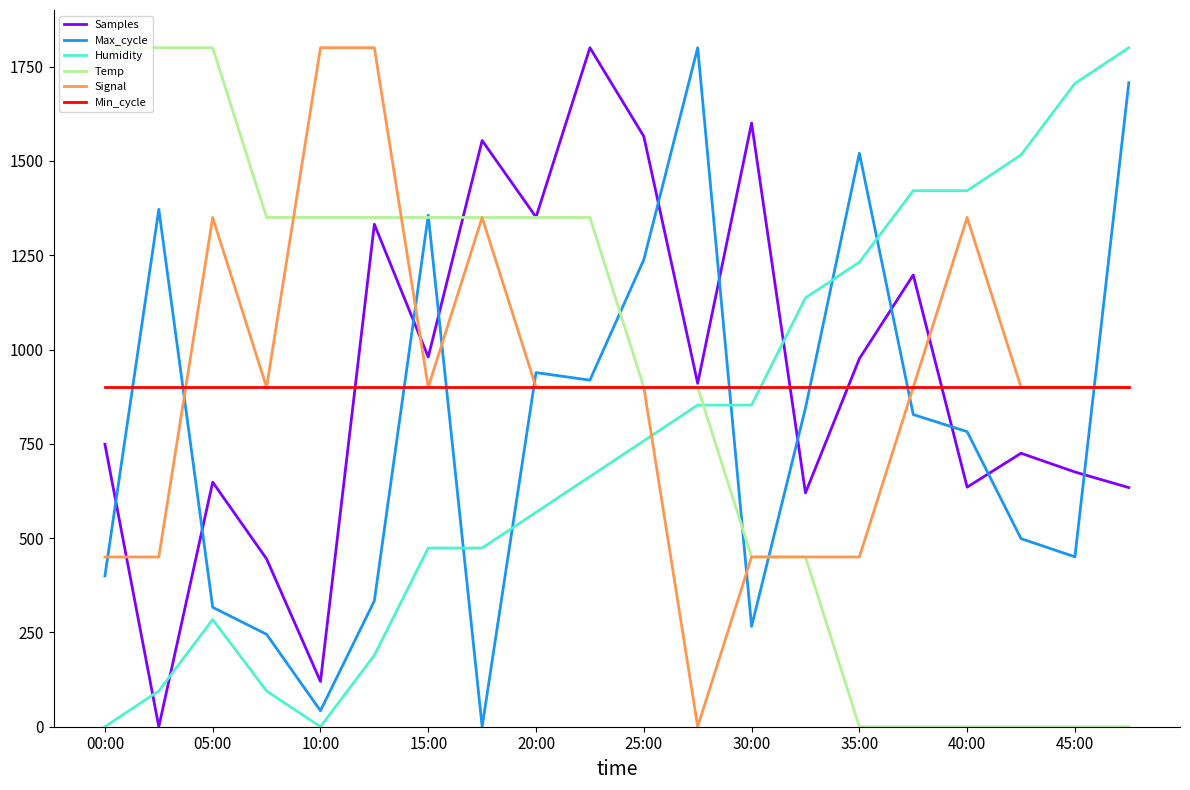

What are all the series names shown in the legend?

Samples, Max_cycle, Humidity, Temp, Signal, Min_cycle